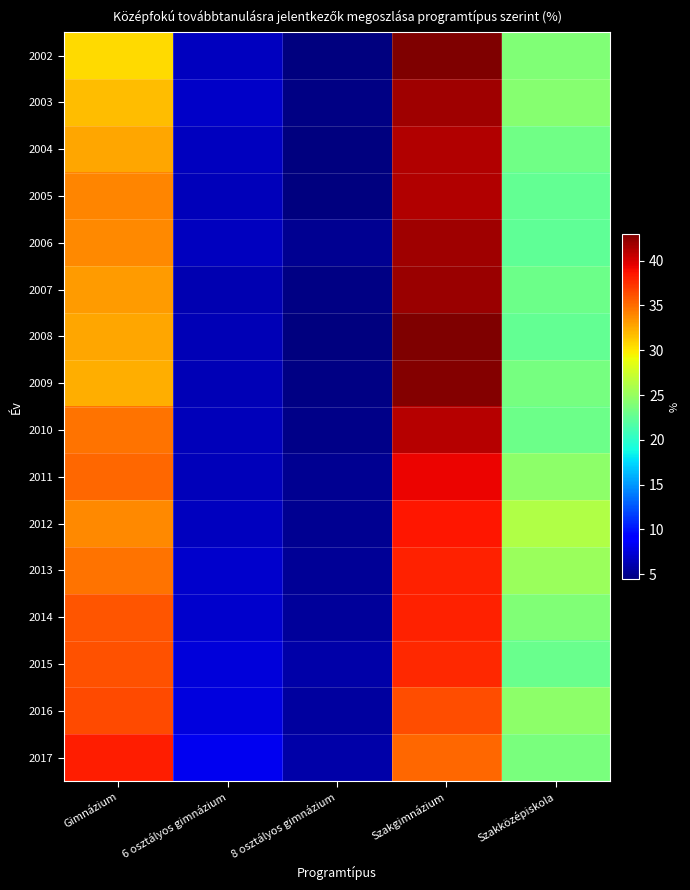

Between Szakközépiskola and 8 osztályos gimnázium, which is larger?

Szakközépiskola